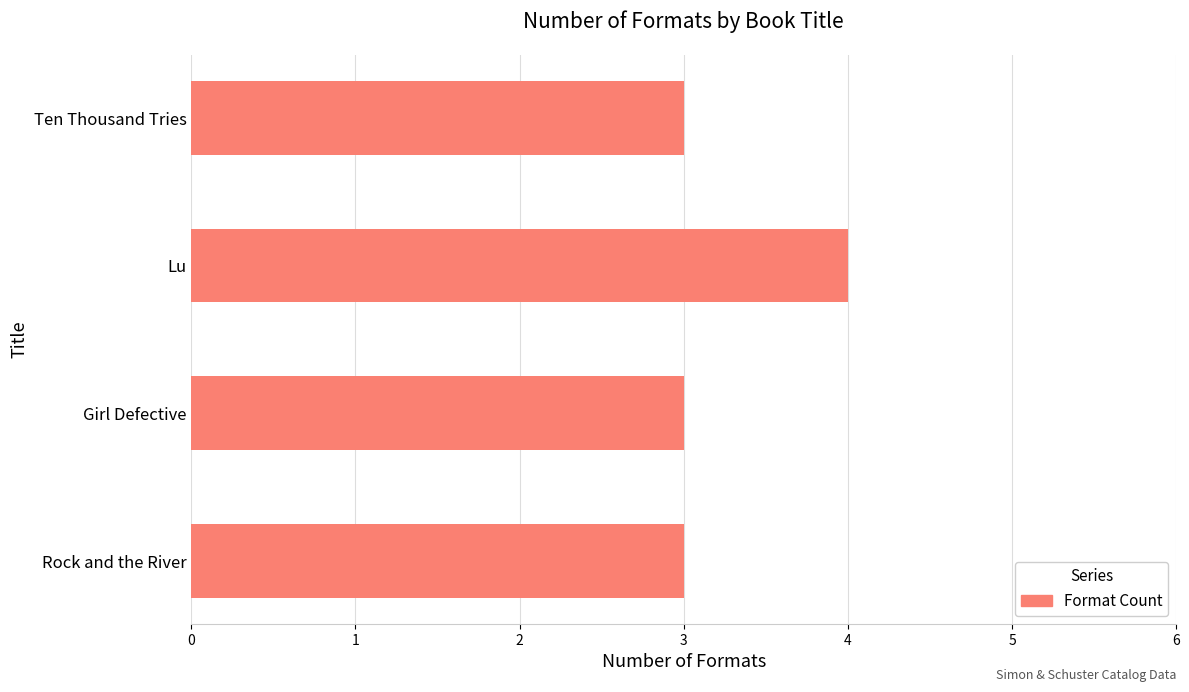

Between Lu and Girl Defective, which is larger?

Lu